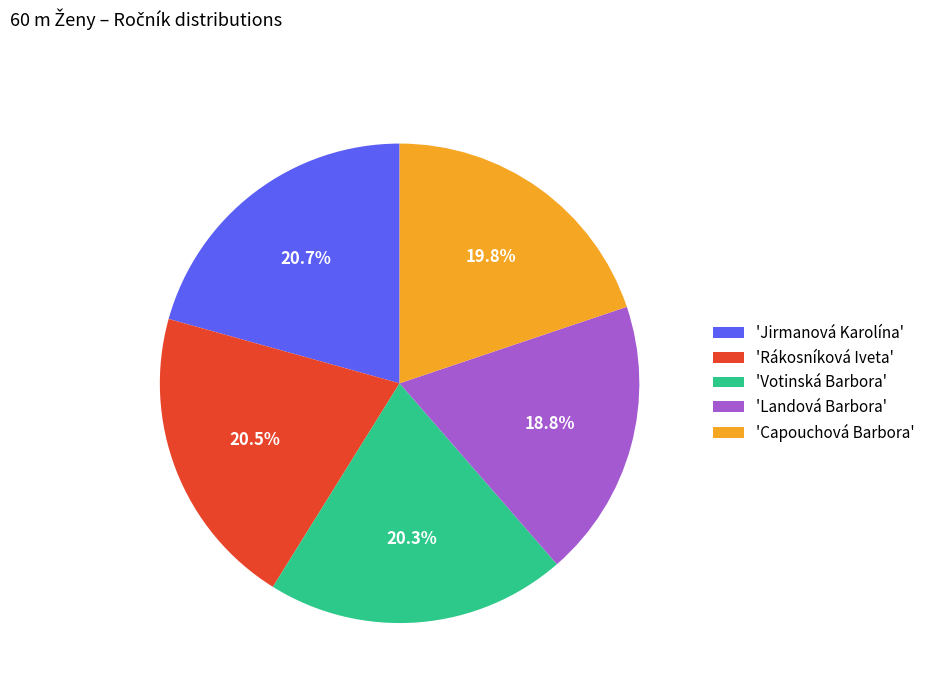

Approximately how many times larger is the value at 'Landová Barbora' compared to 'Rákosníková Iveta'?

0.9